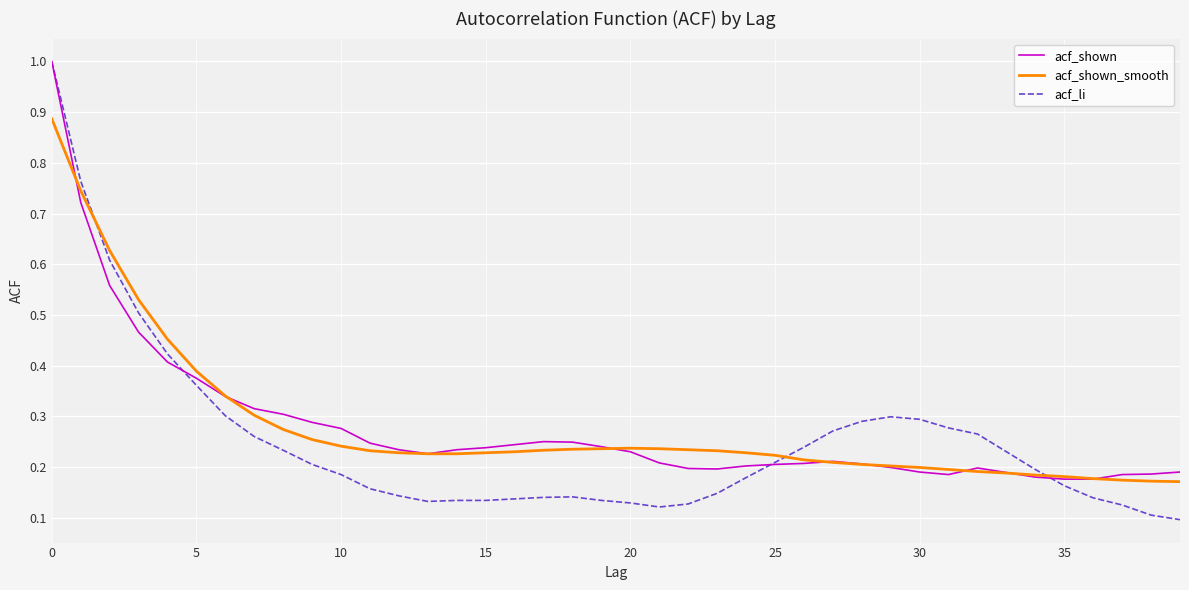

Which series has the widest spread of values?

acf_li